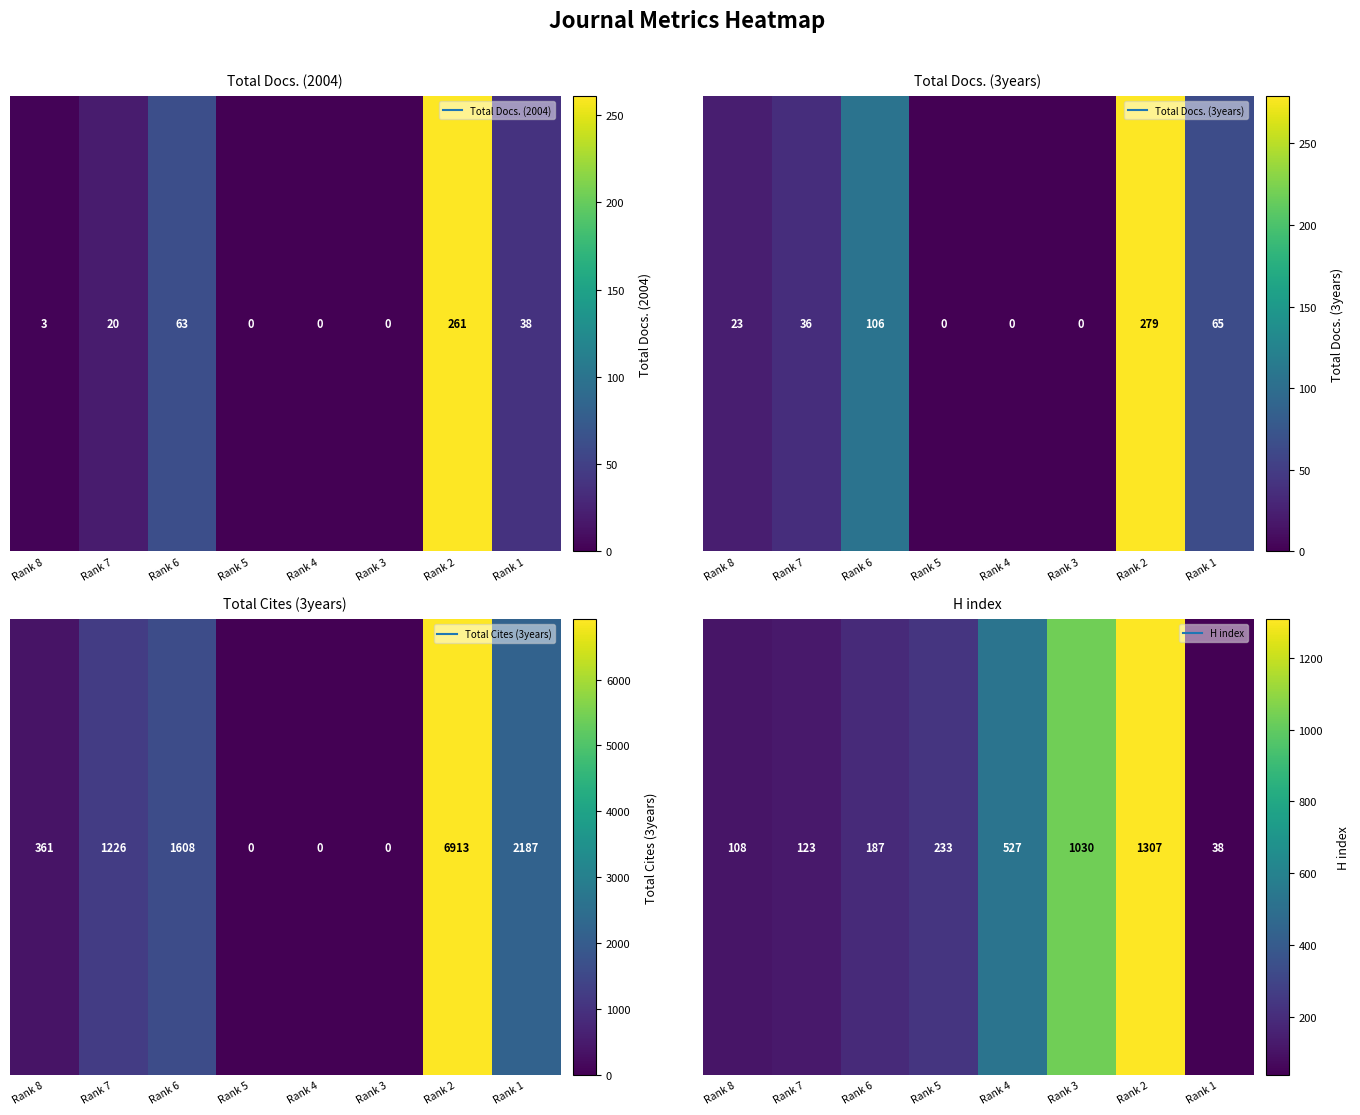

Which category has the highest value across all series?

Rank 2